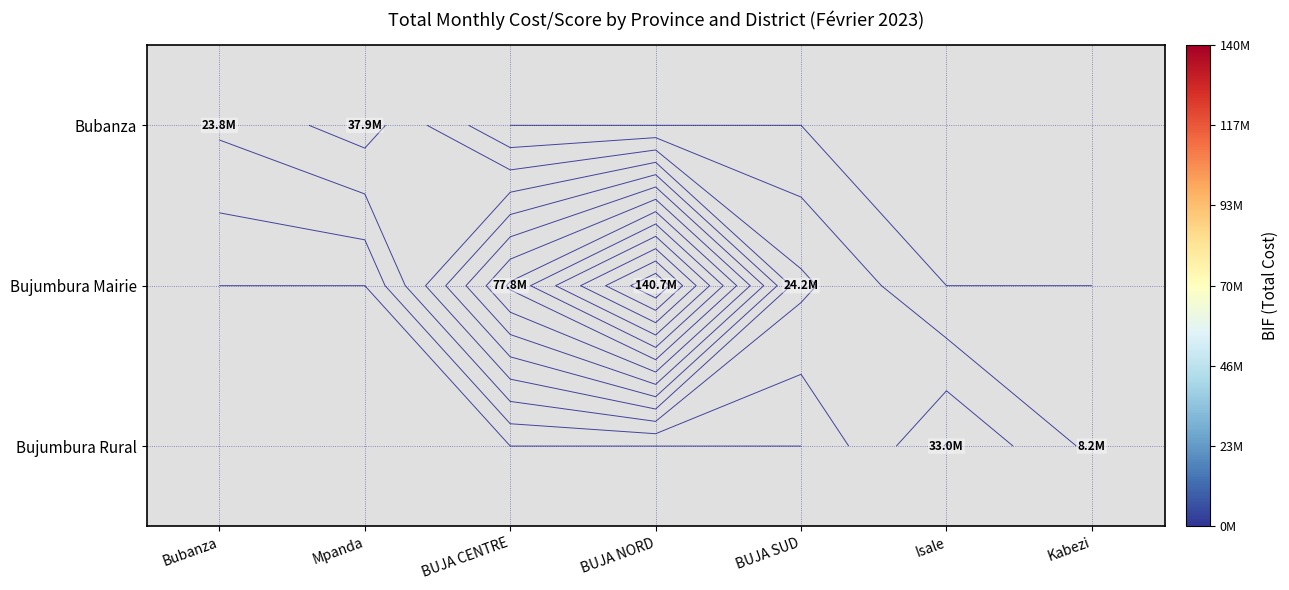

The value of Bubanza at BUJA CENTRE is 0. True or false?

True